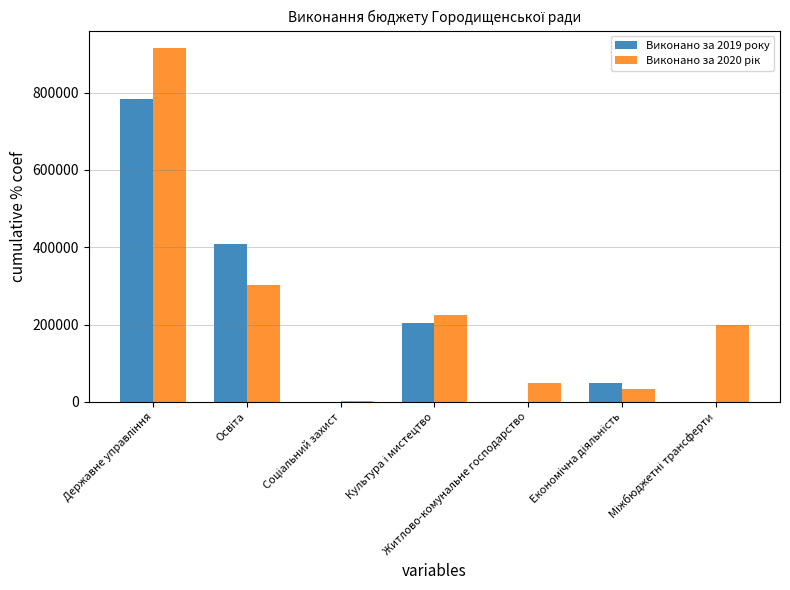

True or false: Виконано за 2019 року has a value of 0 at Житлово-комунальне господарство.

True